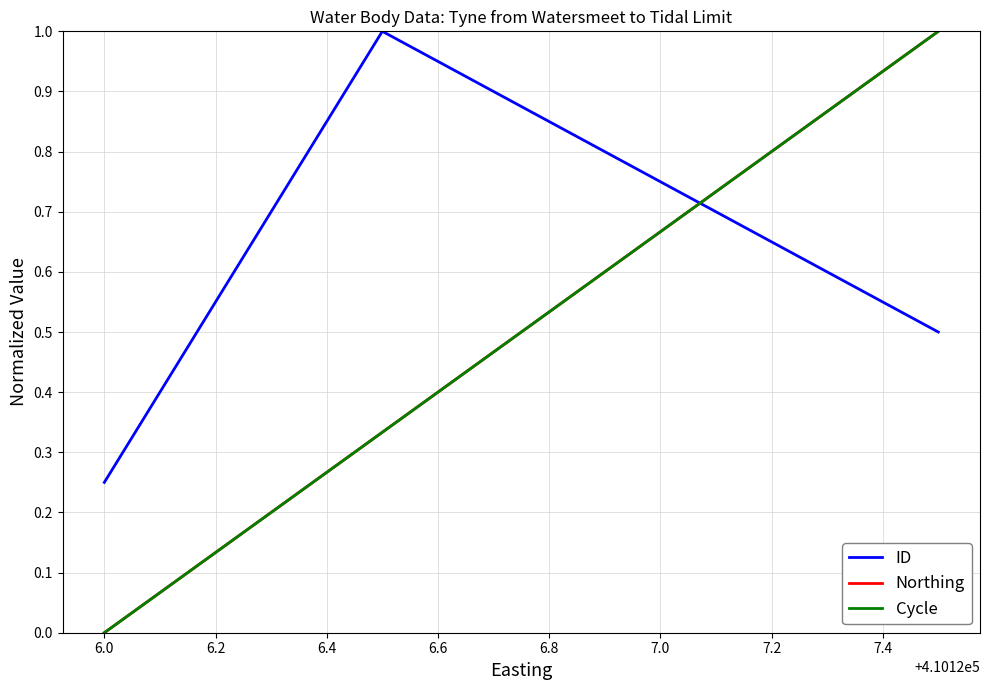

What is the maximum value shown in the chart?

1.0